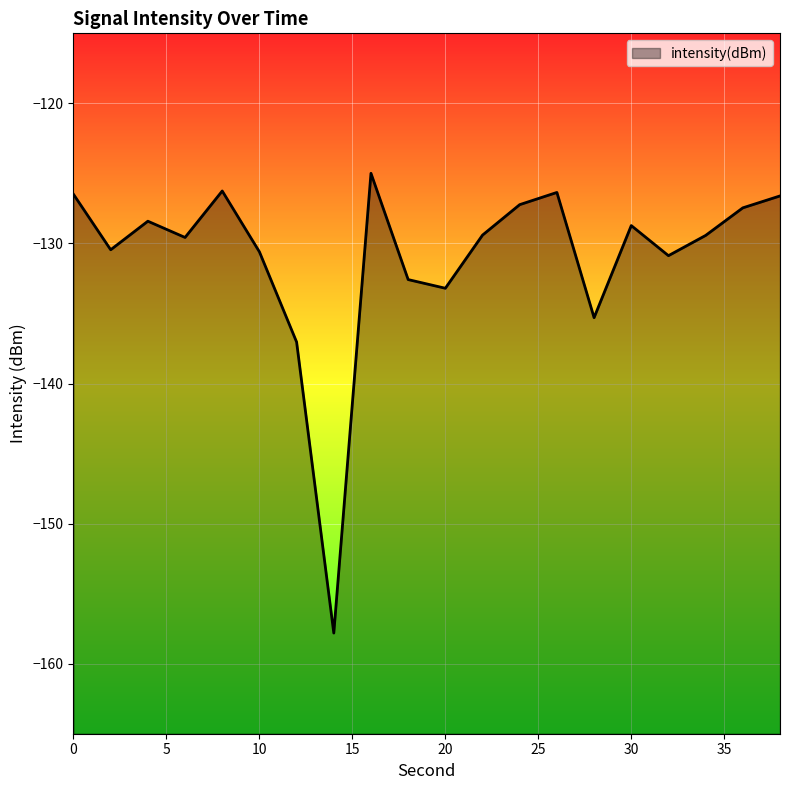

What is the difference between the maximum and minimum values?

32.8